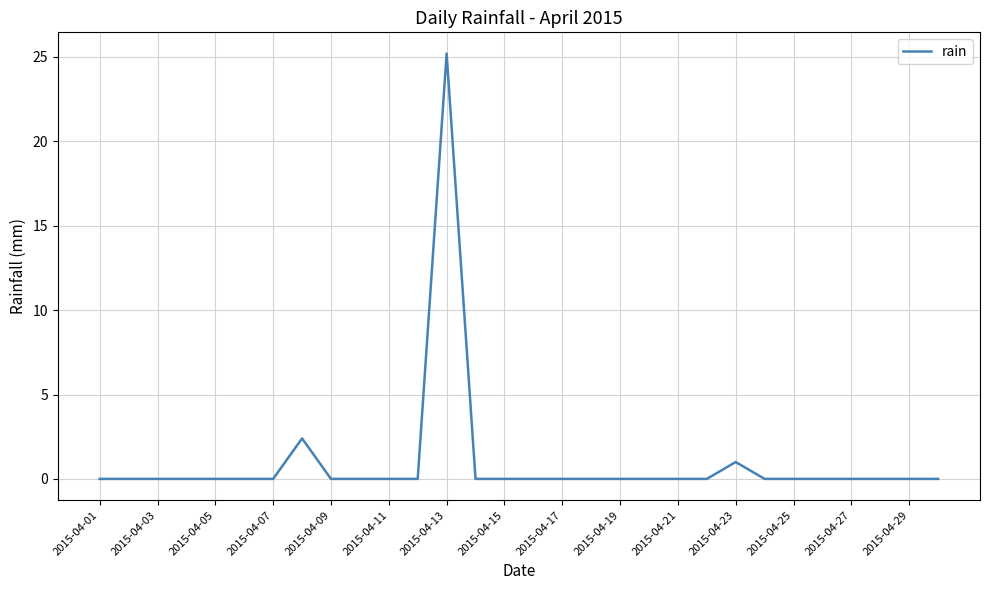

What is the maximum value shown in the chart?

25.2